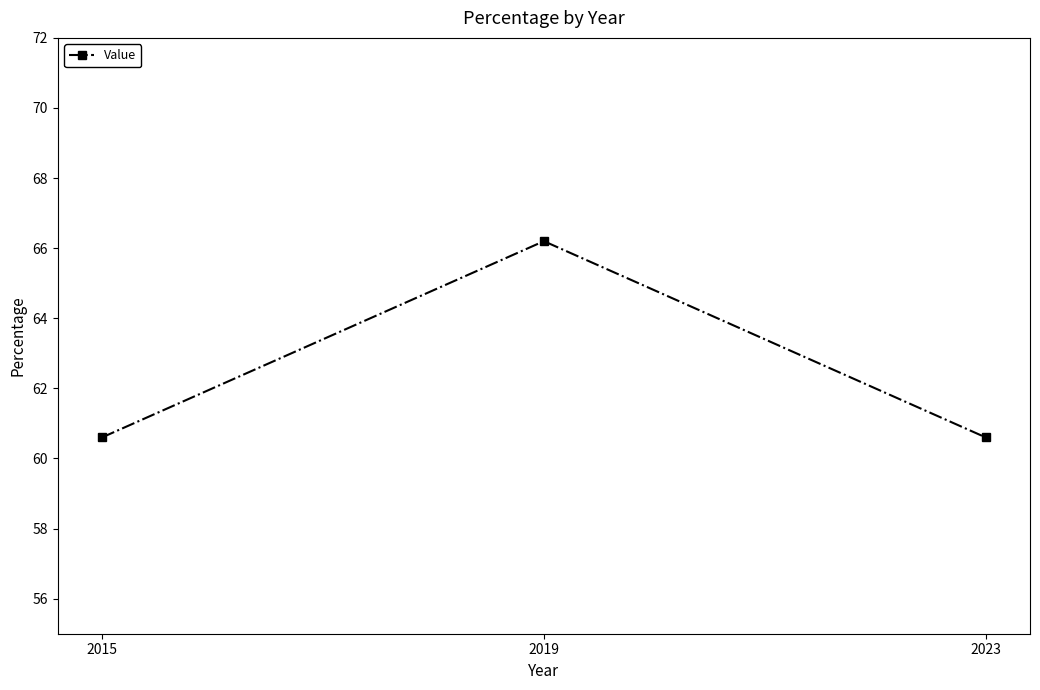

What is the maximum value shown in the chart?

66.2